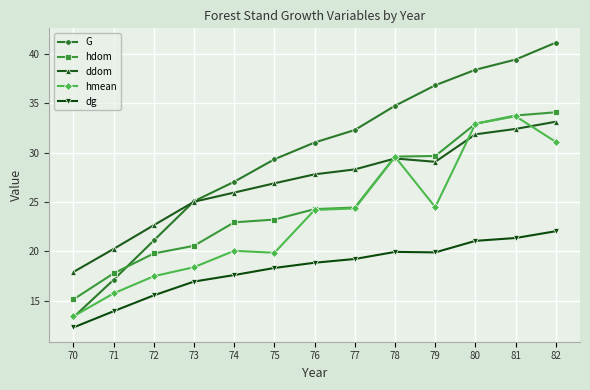

How many categories are shown in the chart?

13